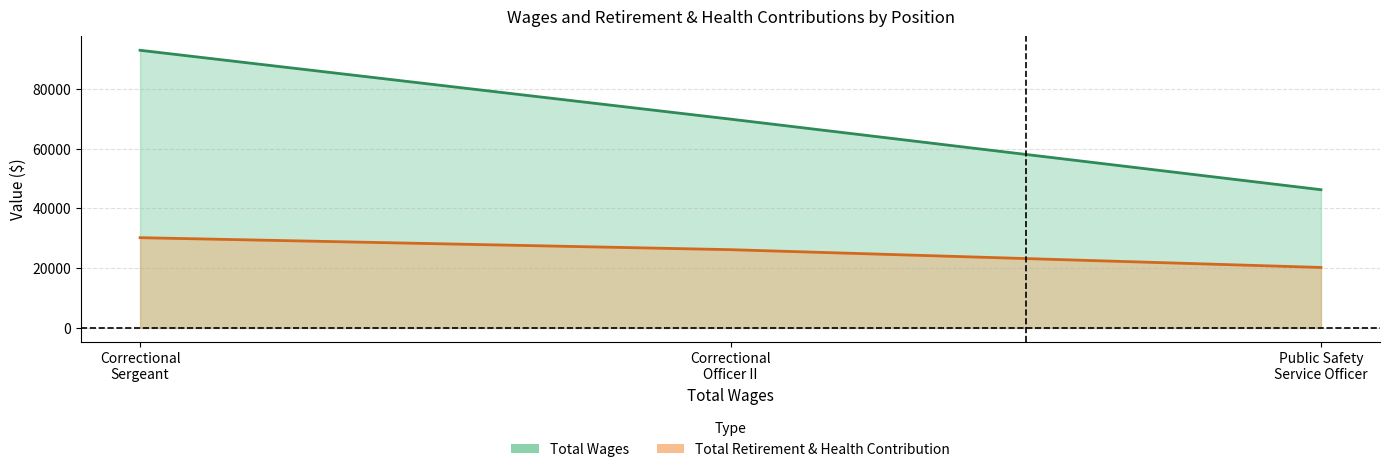

What is the spread (max minus min) of values at Correctional
Sergeant?

62762